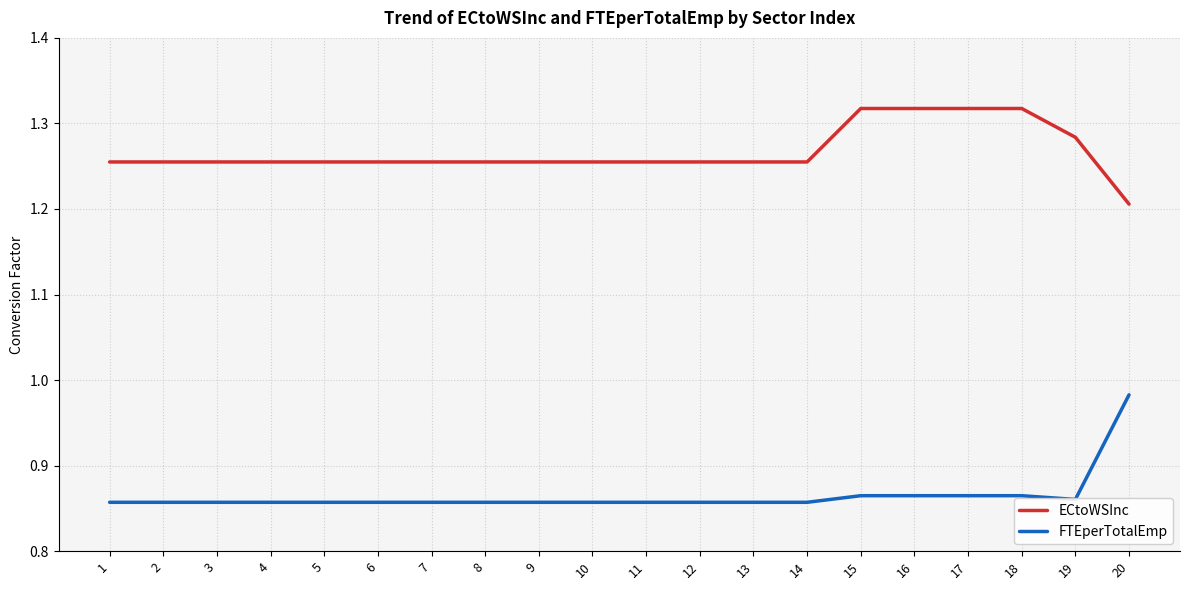

Rank the series by their maximum value, from highest to lowest.

ECtoWSInc, FTEperTotalEmp